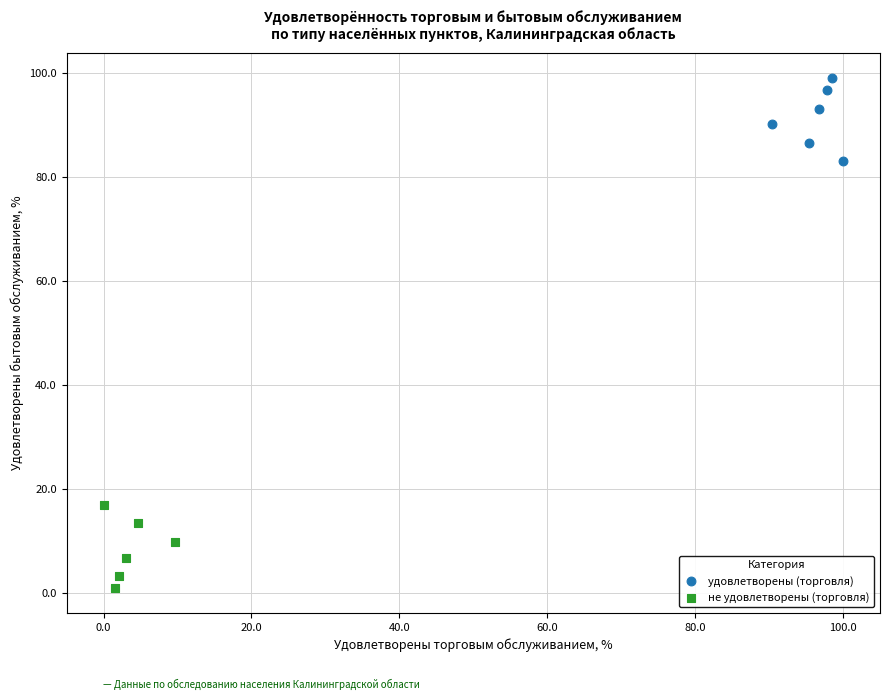

Which series reaches the maximum Y coordinate?

удовлетворены (торговля)